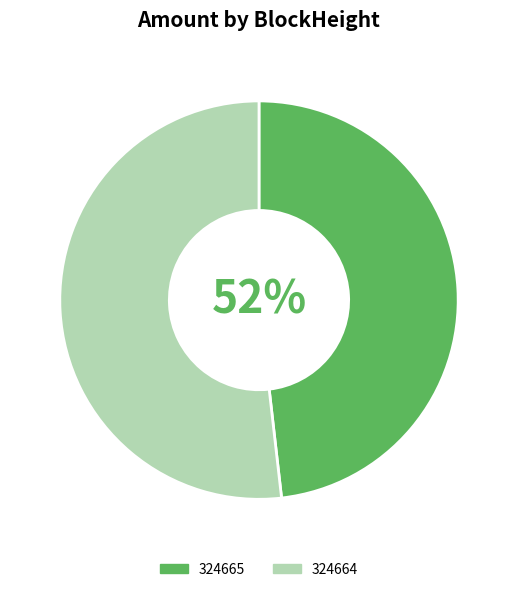

Rank the categories by value from lowest to highest.

324665, 324664